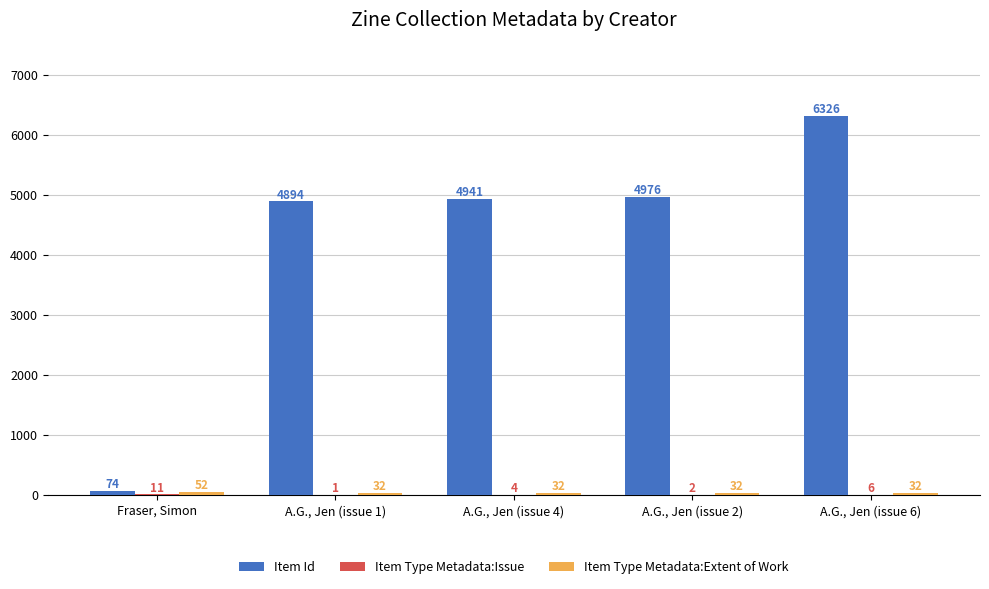

Where is Item Id nearest to the value 3200?

A.G., Jen (issue 1)